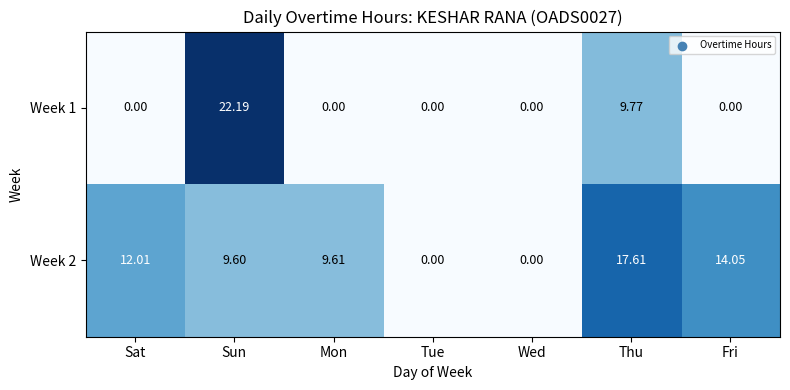

Count the number of categories in the chart.

7